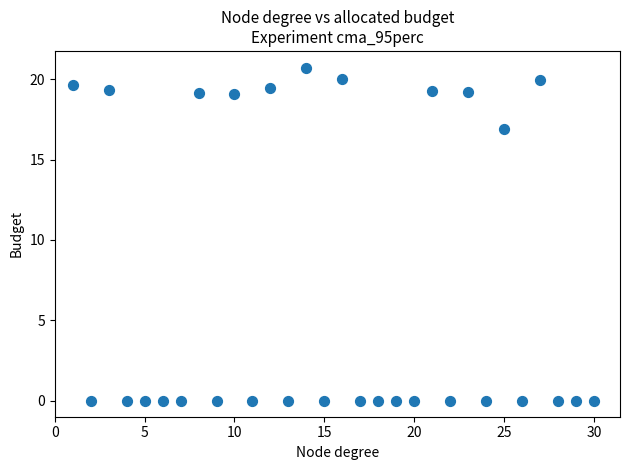

What Y value in the scatter plot is closest to 10?

16.9